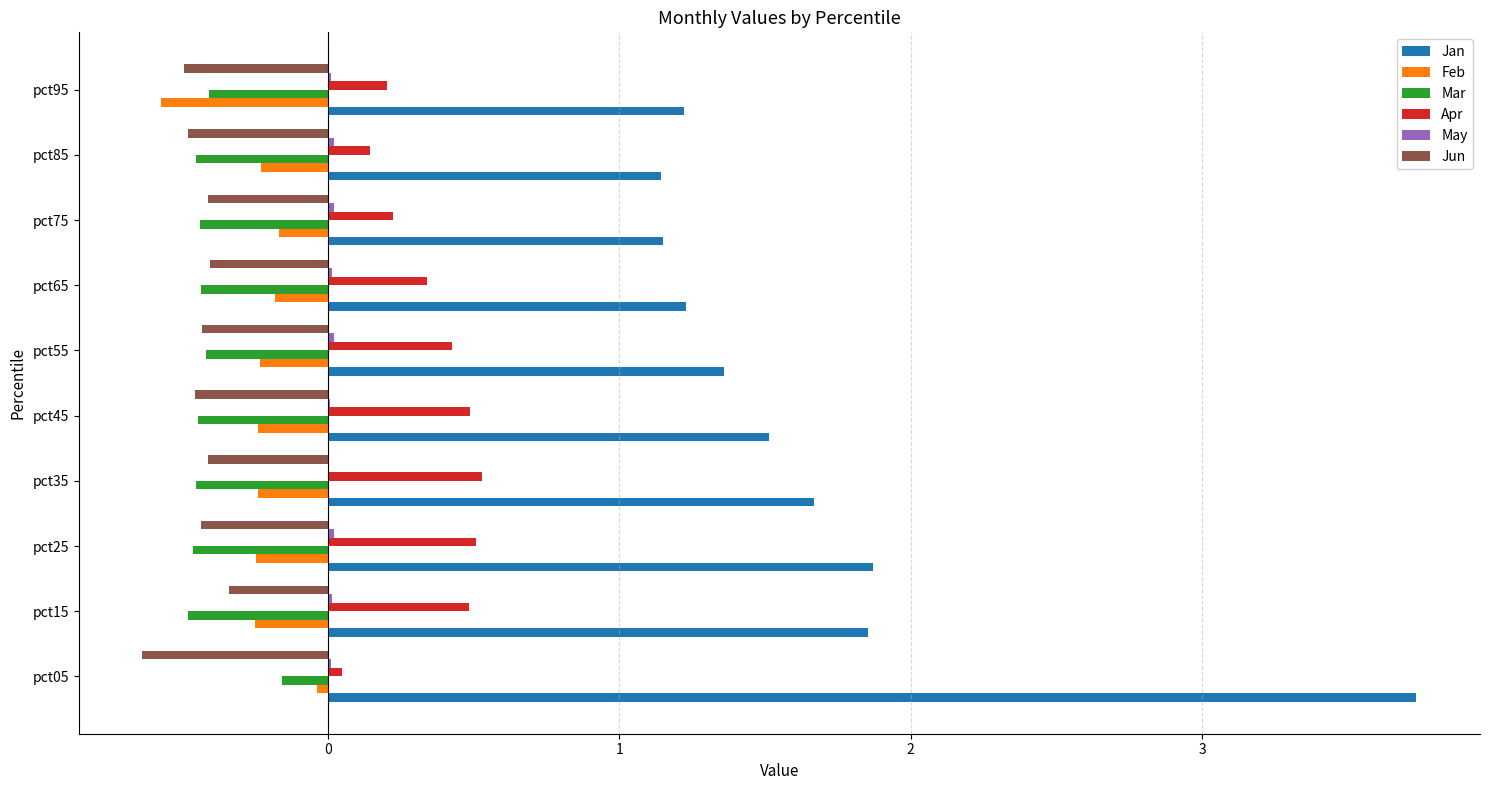

The value of Feb at pct15 is -0.2. True or false?

True